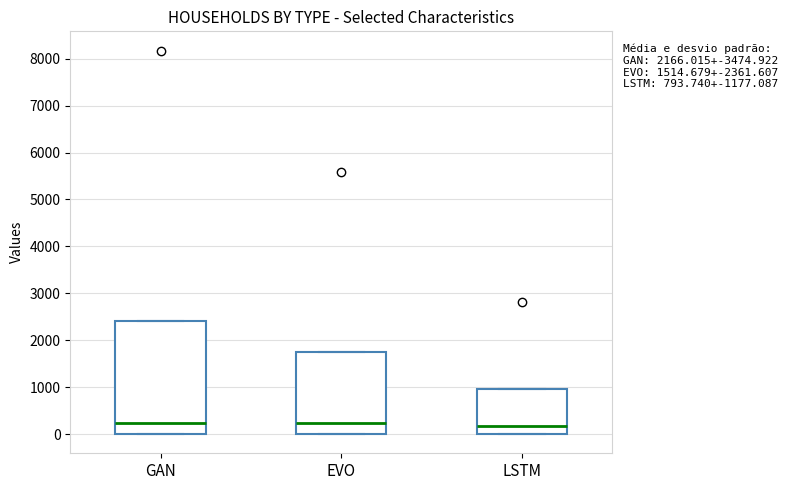

Comparing the boxes themselves (not the whiskers), which one is the tallest?

GAN